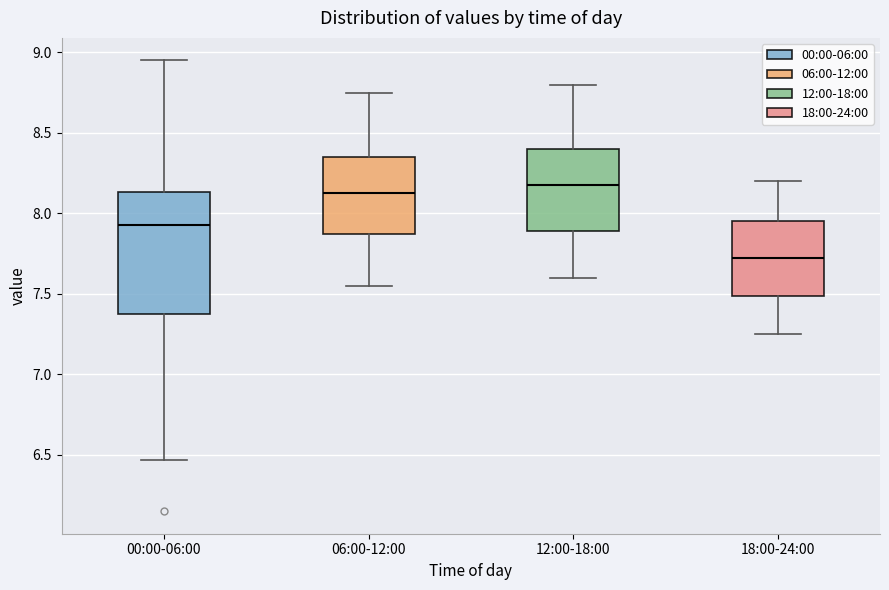

Which box has the highest median line?

12:00-18:00